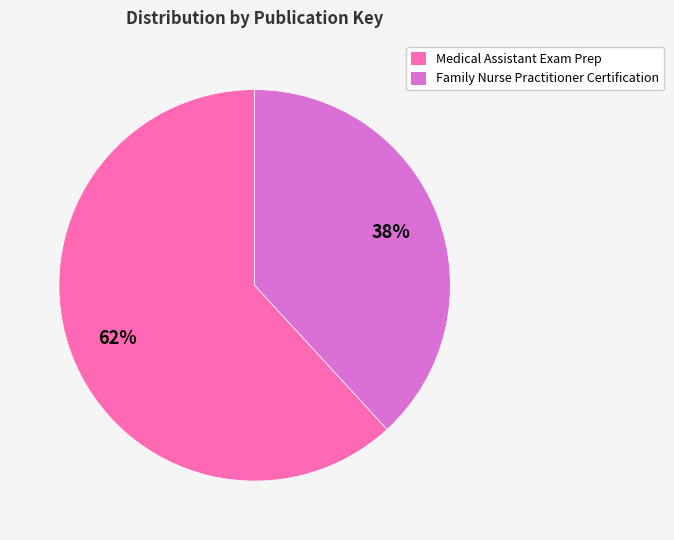

Which slice is the largest?

Medical Assistant Exam Prep